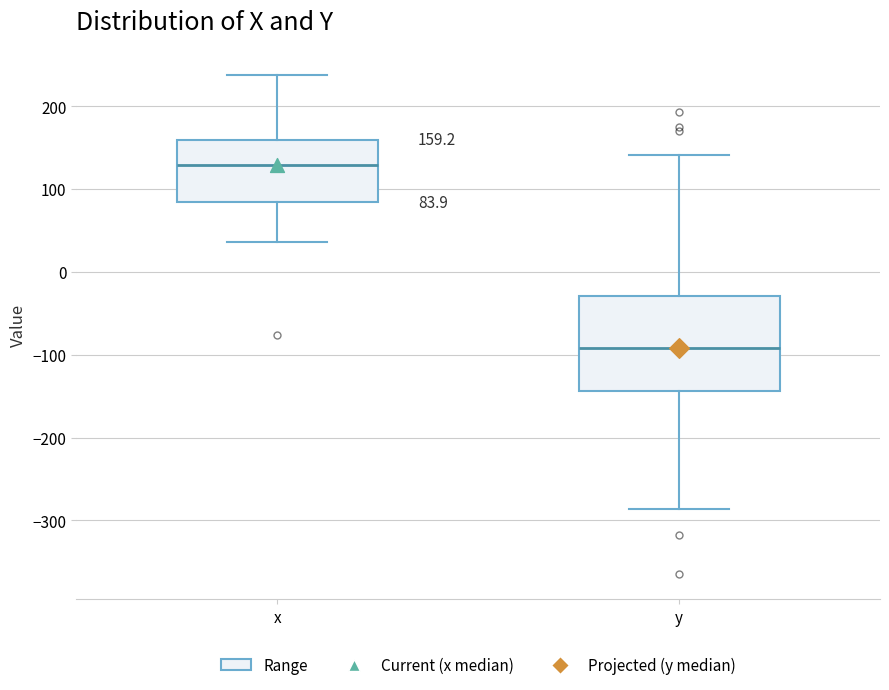

Comparing the boxes themselves (not the whiskers), which one is the tallest?

y